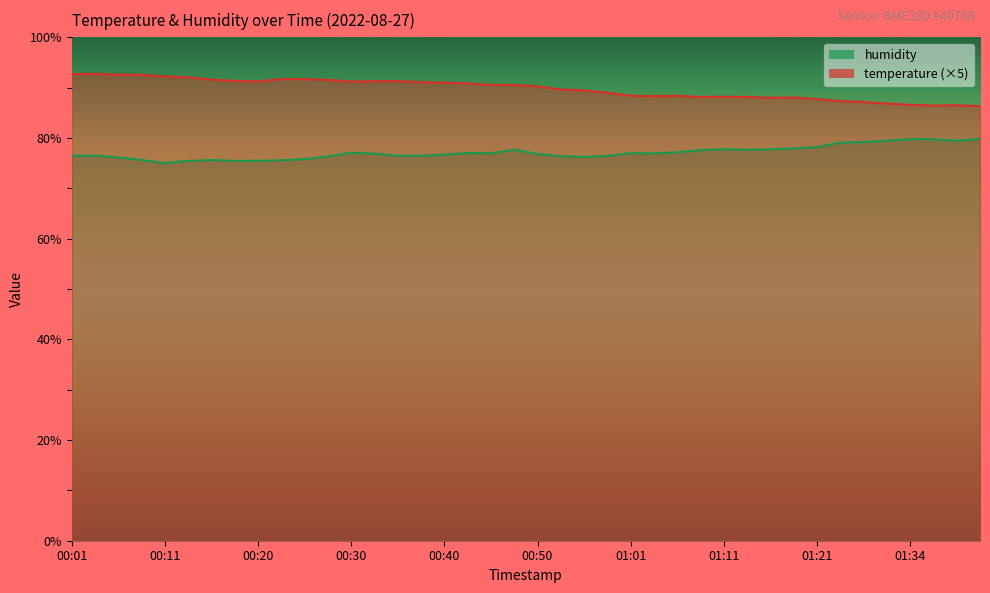

Where does the humidity series first go above 76?

00:01